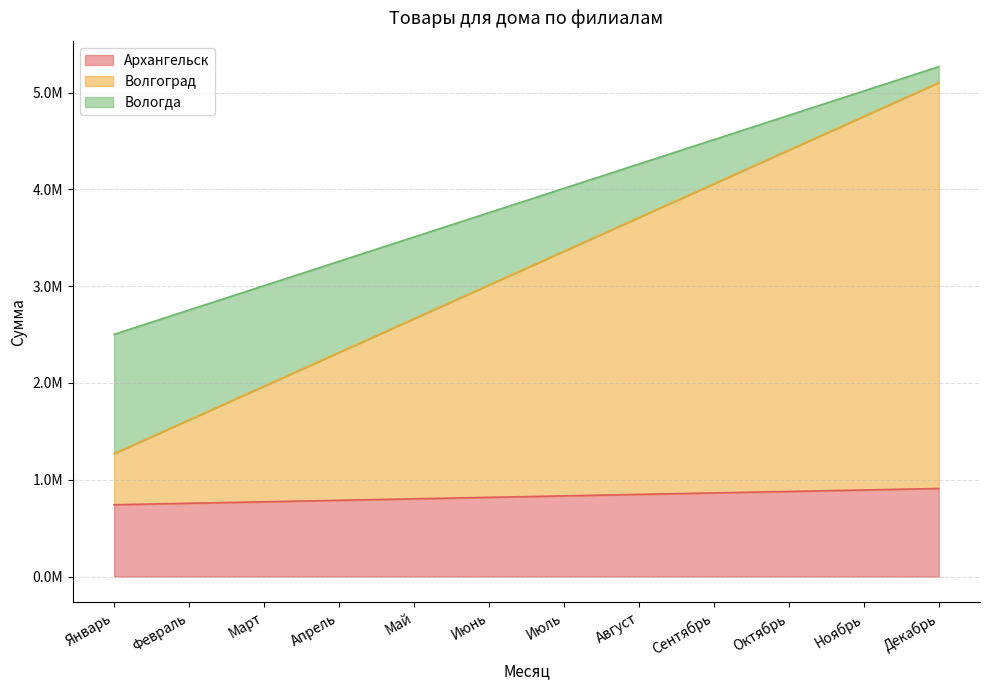

How many lines are shown in the chart?

3